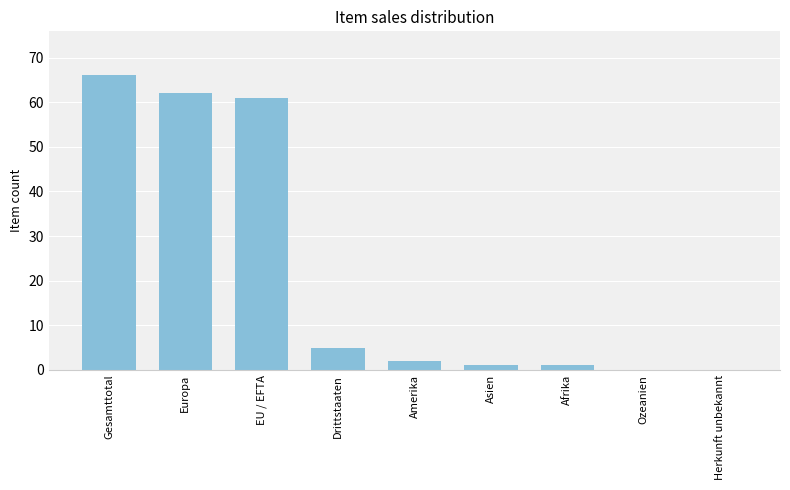

The value at Gesamttotal is 66. True or false?

True